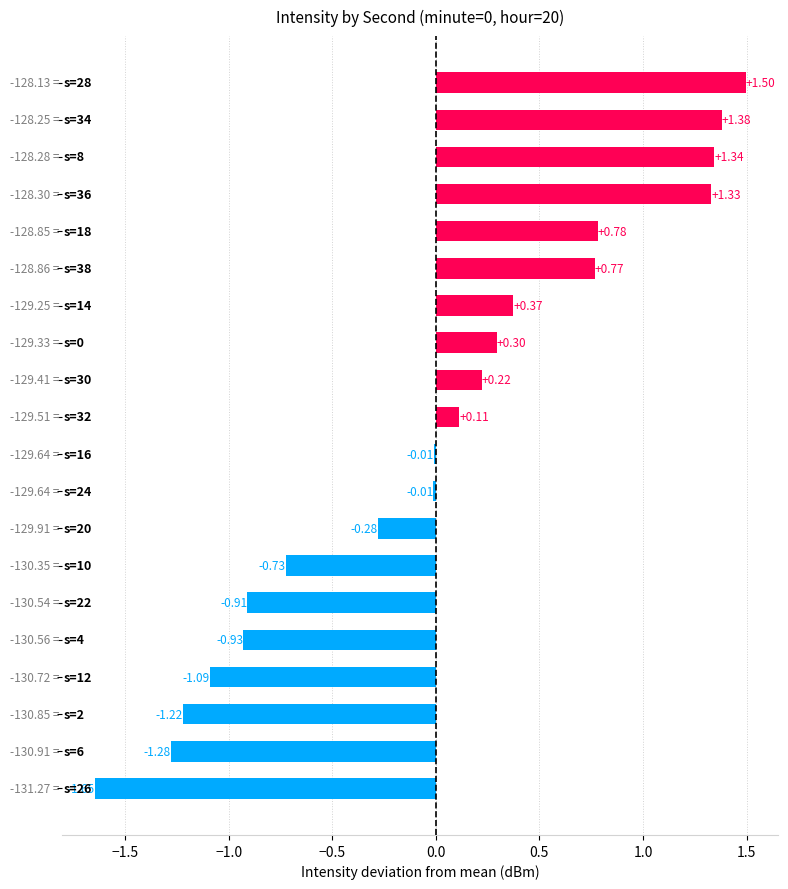

How many series are shown in this chart?

1